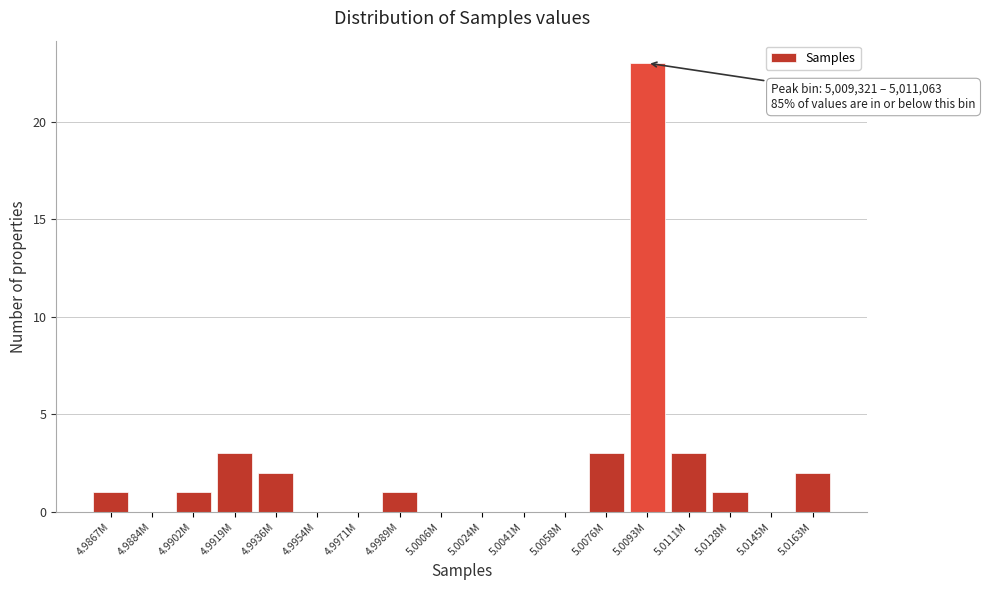

Reading left to right, list all the values displayed in this chart.

4.9867M=1	4.9884M=0	4.9902M=1	4.9919M=3	4.9936M=2	4.9954M=0	4.9971M=0	4.9989M=1	5.0006M=0	5.0024M=0	5.0041M=0	5.0058M=0	5.0076M=3	5.0093M=23	5.0111M=3	5.0128M=1	5.0145M=0	5.0163M=2